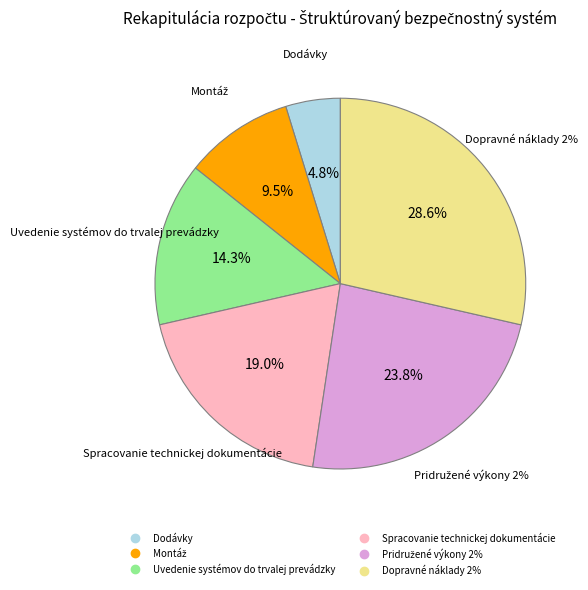

The Uvedenie systémov do trvalej prevádzky slice represents 14% of the pie. True or false?

True